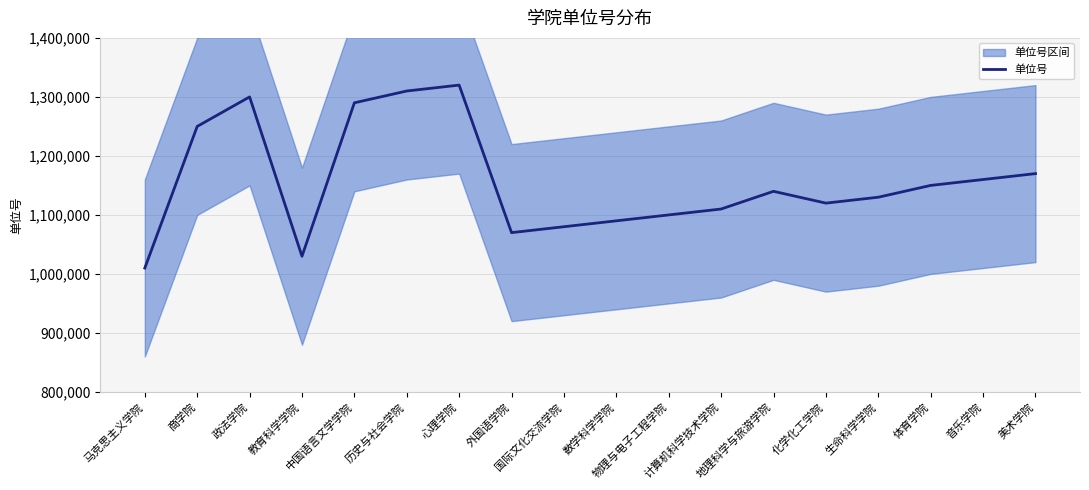

What is the sum of all values?

20830000